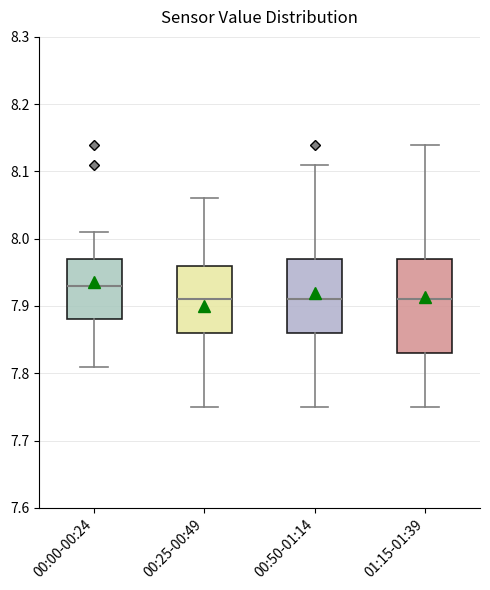

Reading left to right, read every box against the y-axis: the position of its median line, the range the box covers, and the ends of its whiskers. The values are not printed on the chart, so give them approximately, as read against the axis.

00:00-00:24: median 7.93, box 7.88 to 7.97, whiskers 7.81 to 8.01
00:25-00:49: median 7.91, box 7.86 to 7.96, whiskers 7.75 to 8.06
00:50-01:14: median 7.91, box 7.86 to 7.97, whiskers 7.75 to 8.11
01:15-01:39: median 7.91, box 7.83 to 7.97, whiskers 7.75 to 8.14